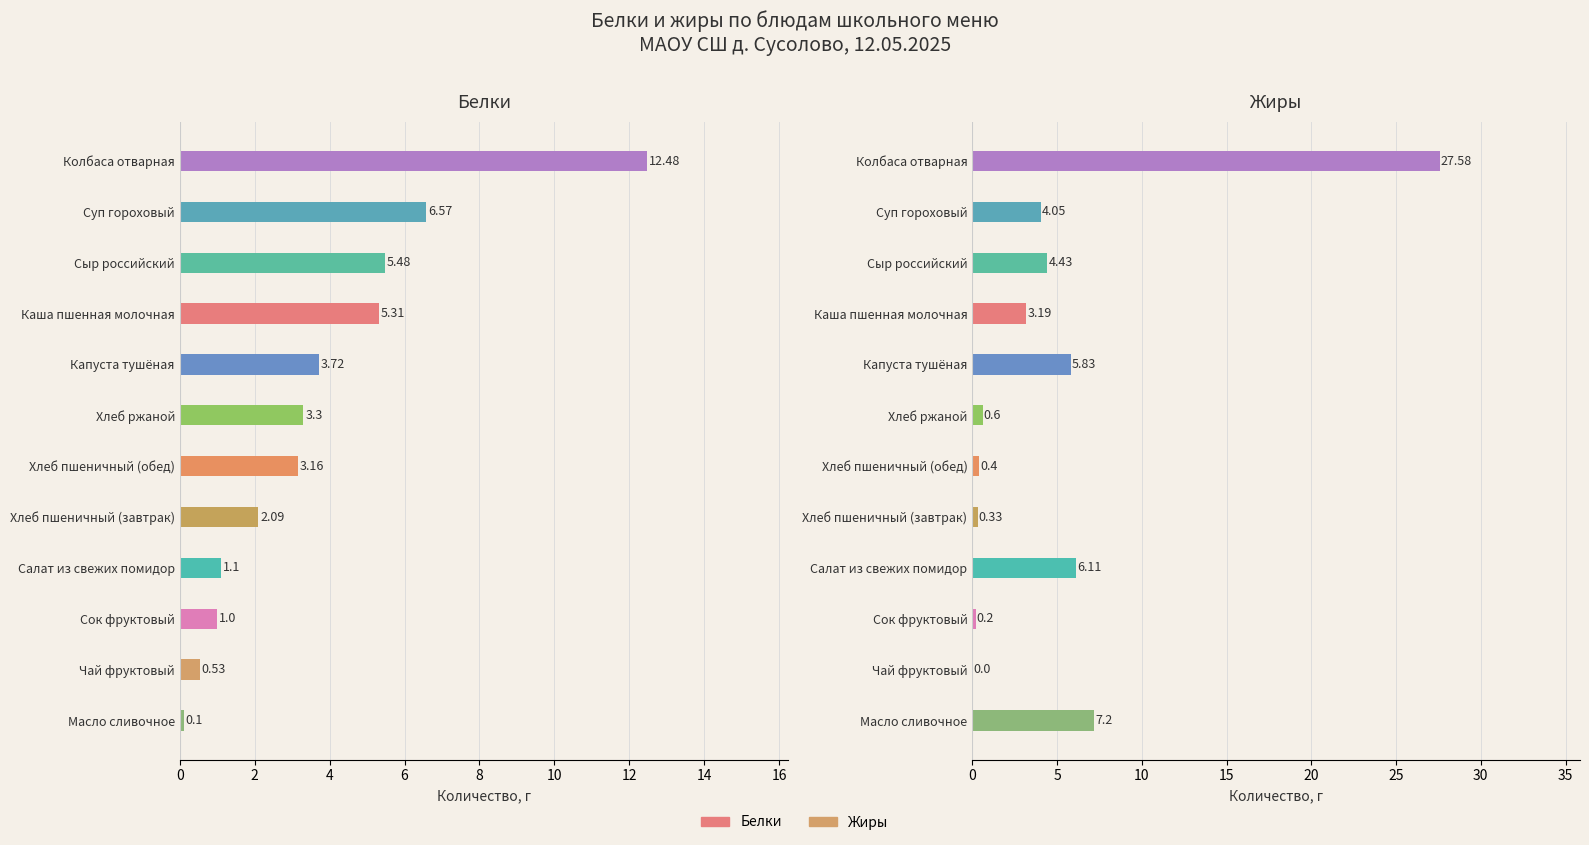

Is it true that Белки equals 2.1 at Хлеб пшеничный (завтрак)?

True